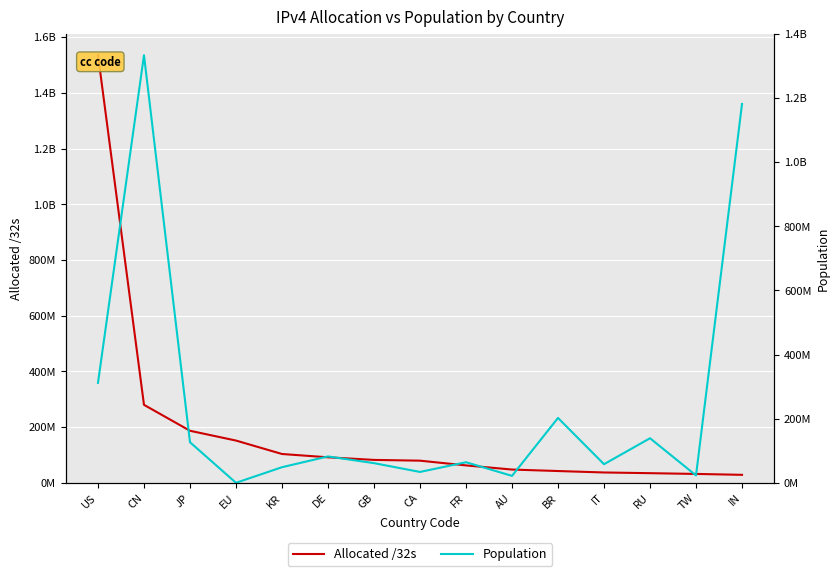

How many distinct data groups are displayed?

2